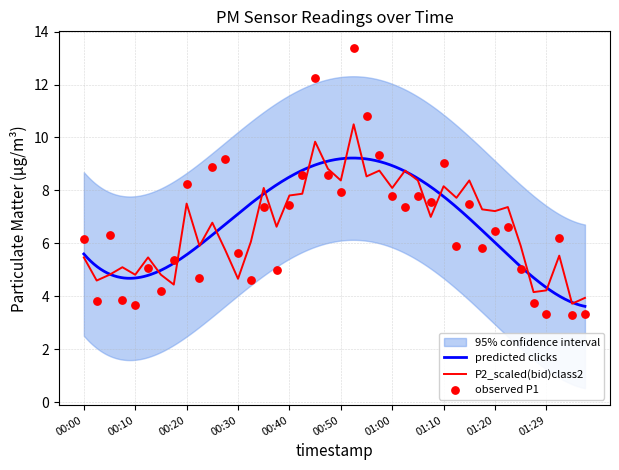

Which series contains the lowest Y value?

P1